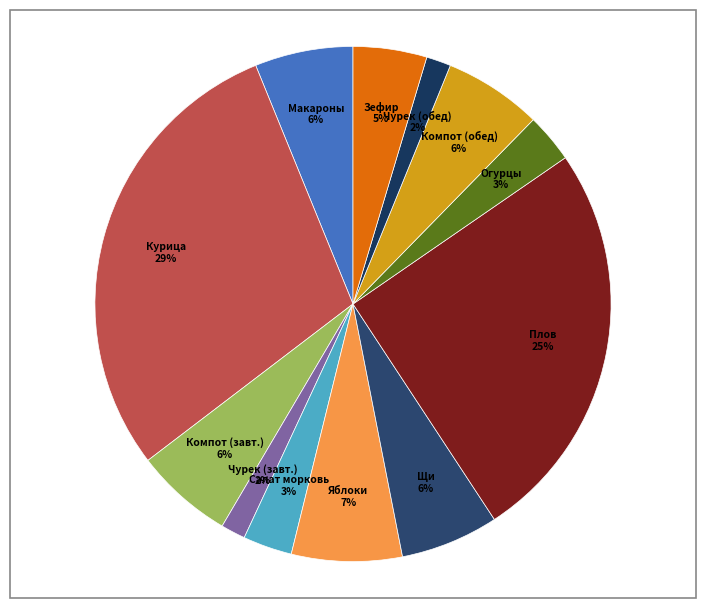

How many slices are in this pie chart?

12